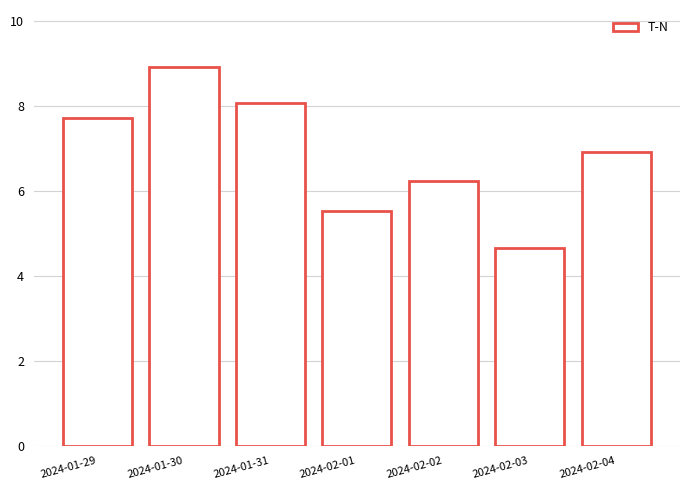

The value at 2024-01-31 is 8.1. True or false?

True